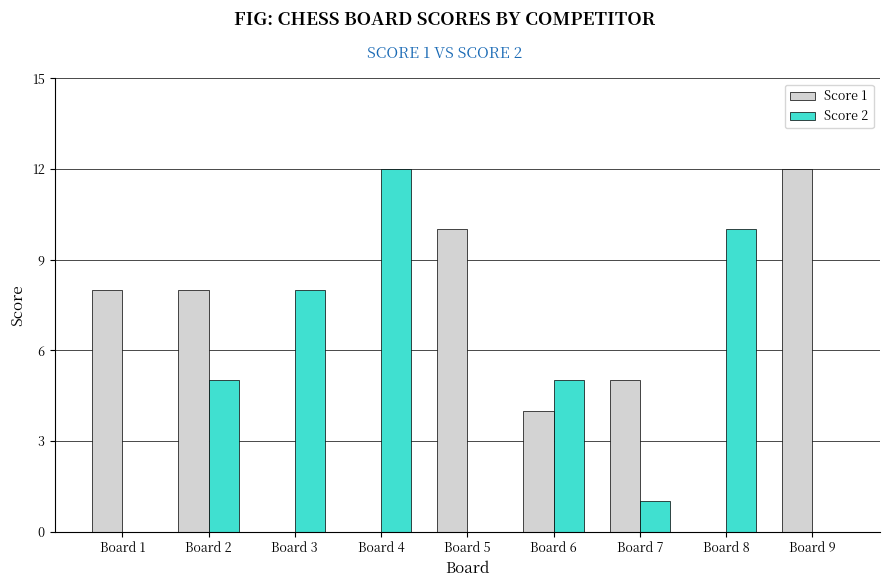

Is it true that Score 1 equals 10 at Board 5?

True